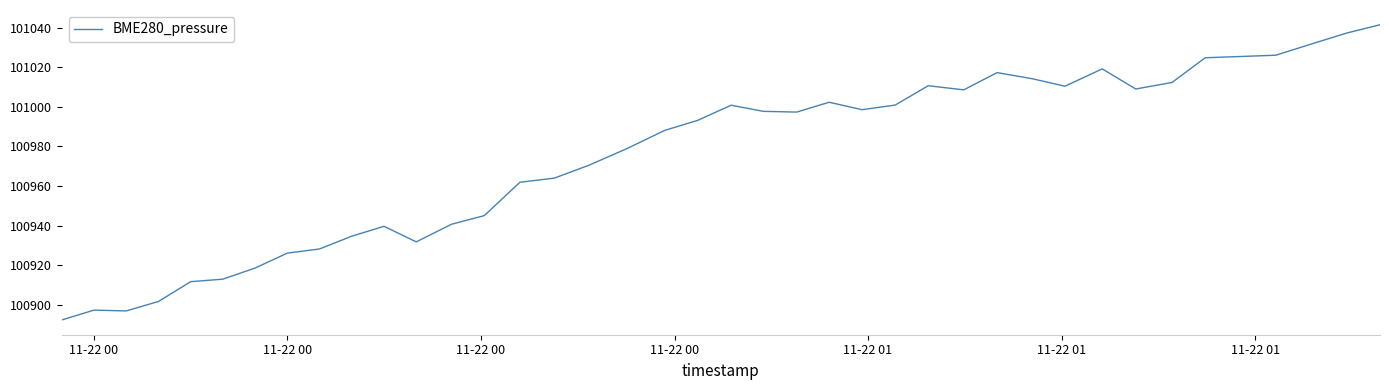

What is the maximum value shown in the chart?

101041.5